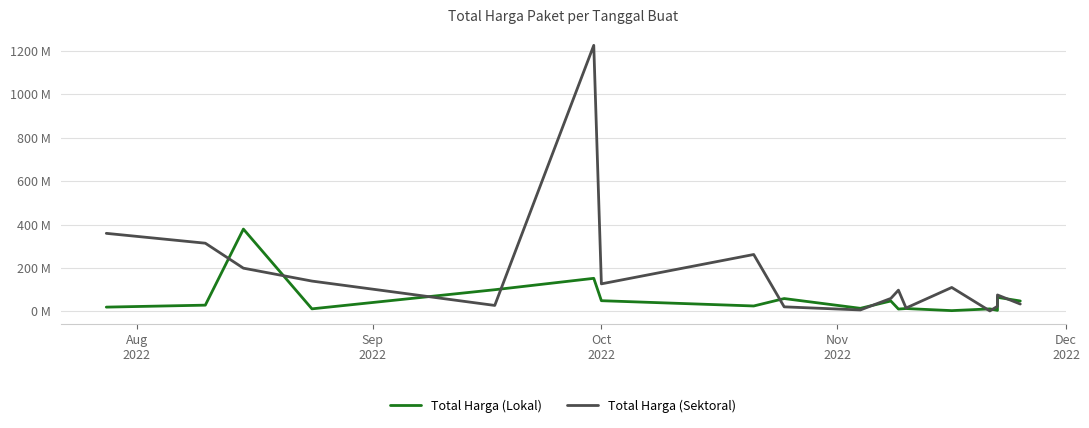

At how many categories does at least one series exceed 1196248418?

1